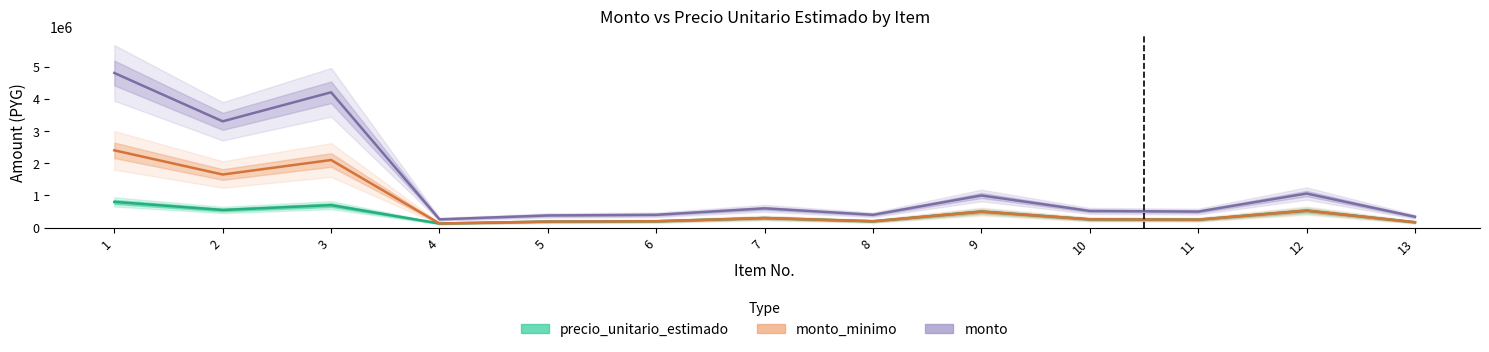

Rank the series at 4 from highest to lowest value.

monto, precio_unitario_estimado, monto_minimo